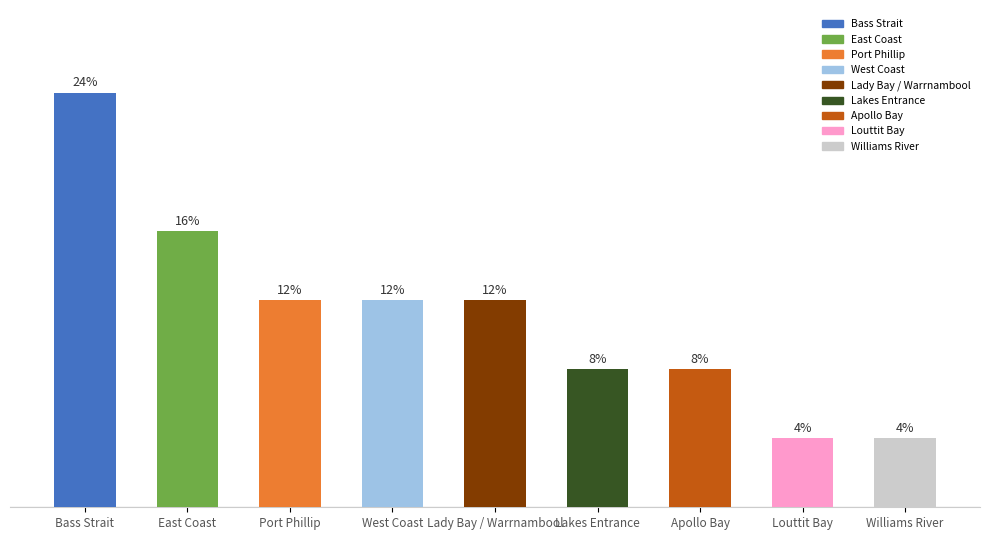

At which label does the data first exceed 3?

Bass Strait